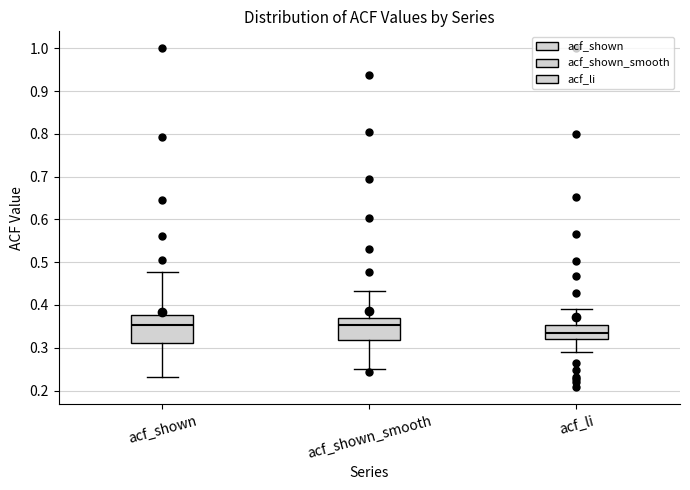

Reading left to right, transcribe this box plot: for each box, give where its median line is, the range the box spans, and where its two whiskers end, as read against the y-axis. The values are not printed on the chart, so give them approximately, as read against the axis.

acf_shown: median 0.35, box 0.31 to 0.38, whiskers 0.23 to 0.48
acf_shown_smooth: median 0.35, box 0.32 to 0.37, whiskers 0.25 to 0.43
acf_li: median 0.33, box 0.32 to 0.35, whiskers 0.29 to 0.39